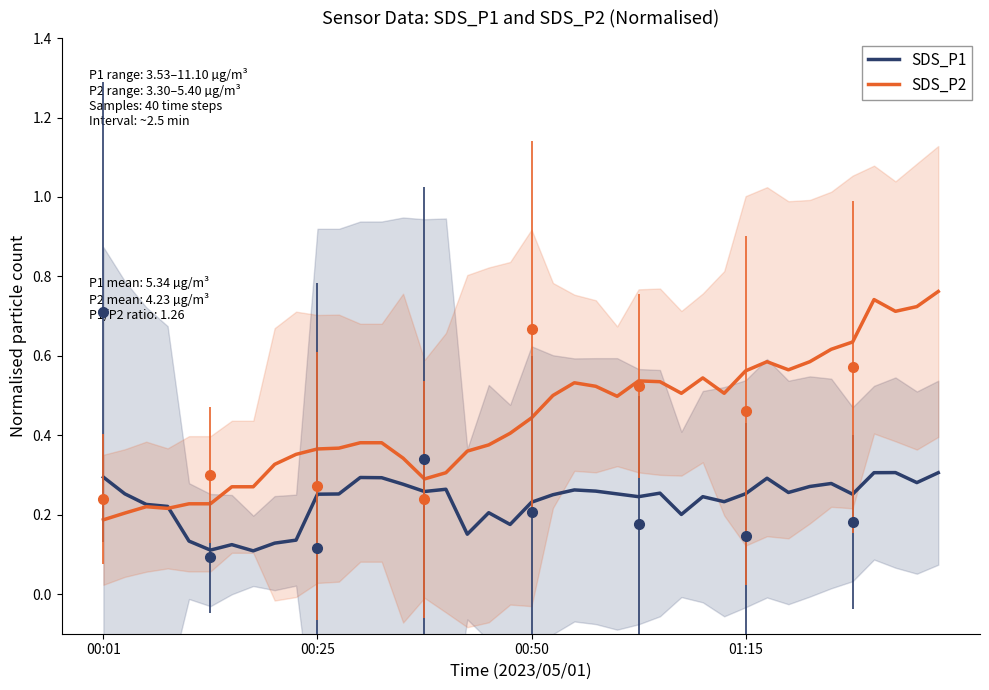

The SDS_P2 series shows 0.5 at 38. True or false?

False